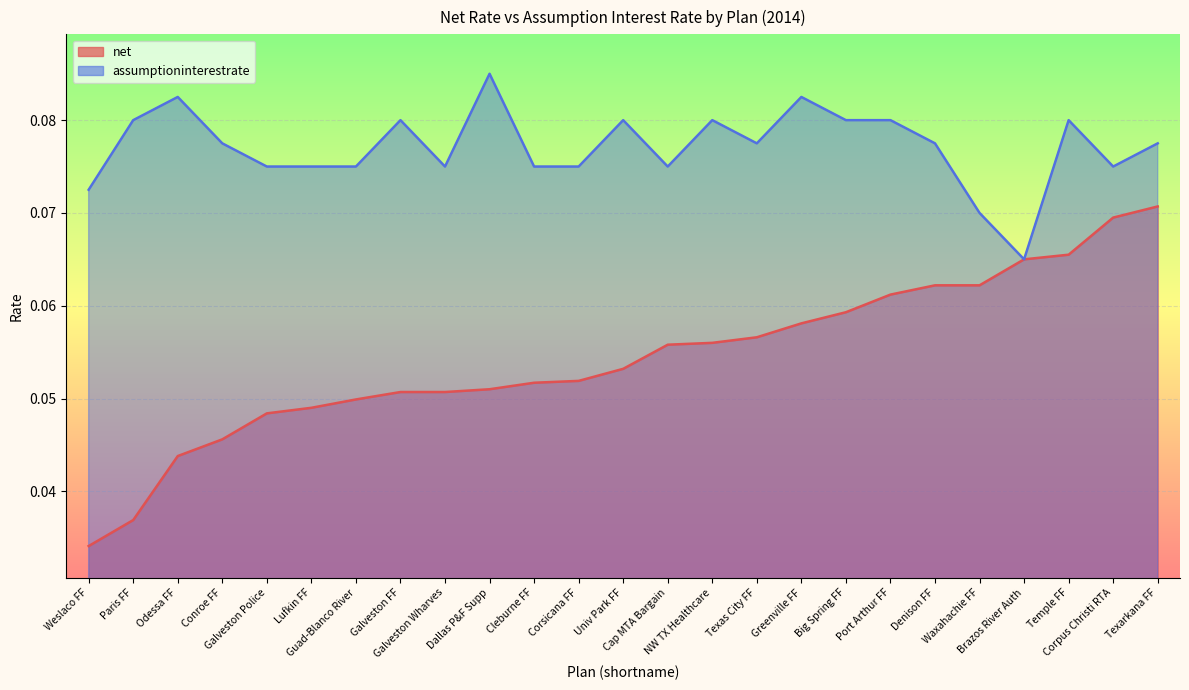

The value of assumptioninterestrate at Odessa FF is 0.1. True or false?

False